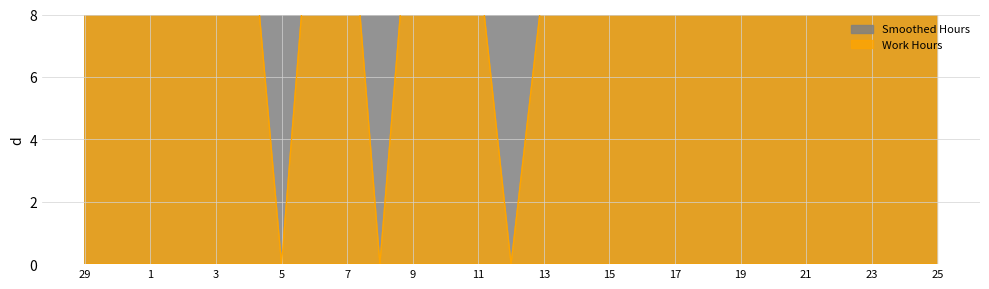

What is the greatest value displayed?

13.7